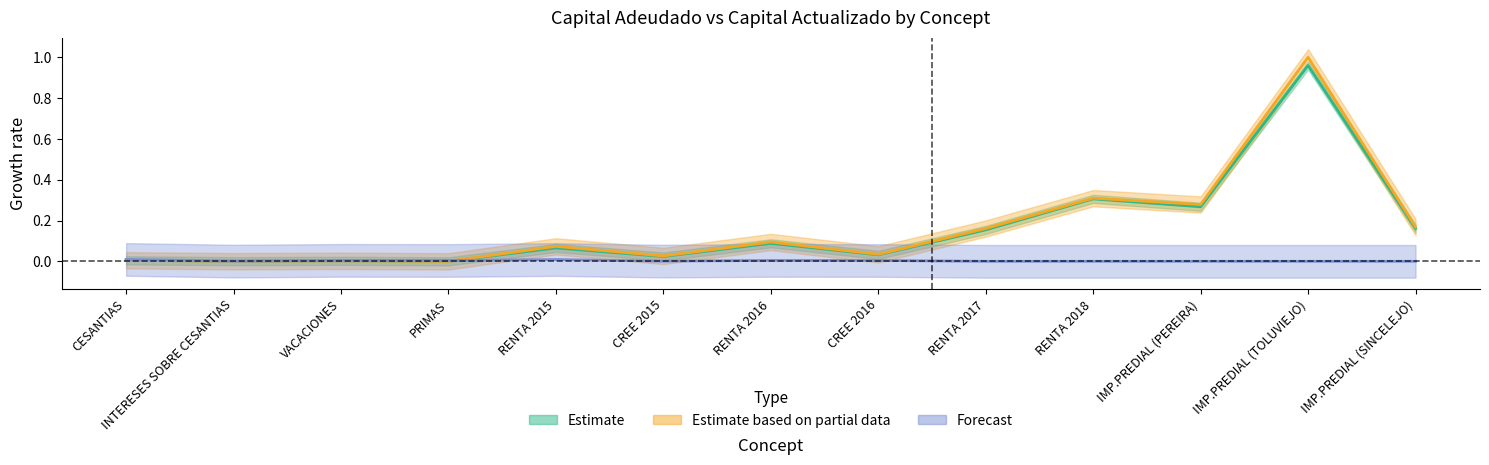

What is the label of the 6th point from the right?

CREE 2016